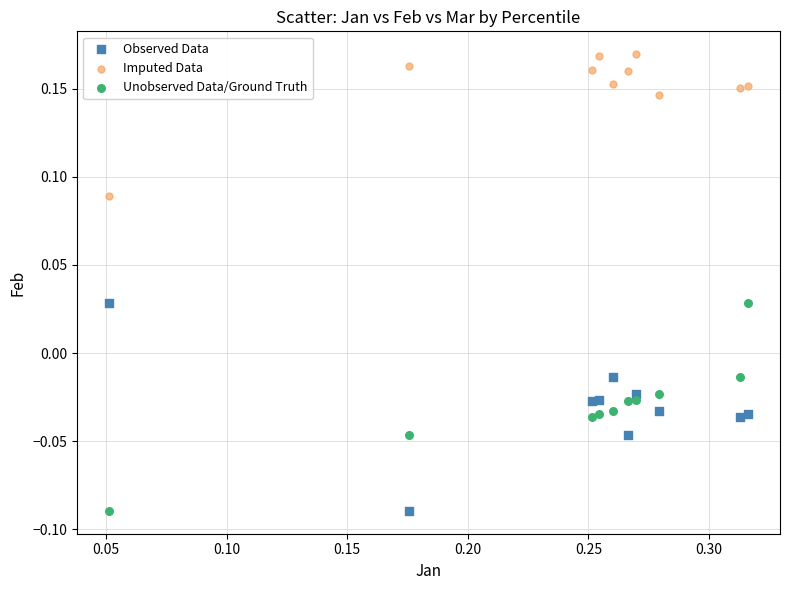

Which series contains the highest Y value?

Imputed Data